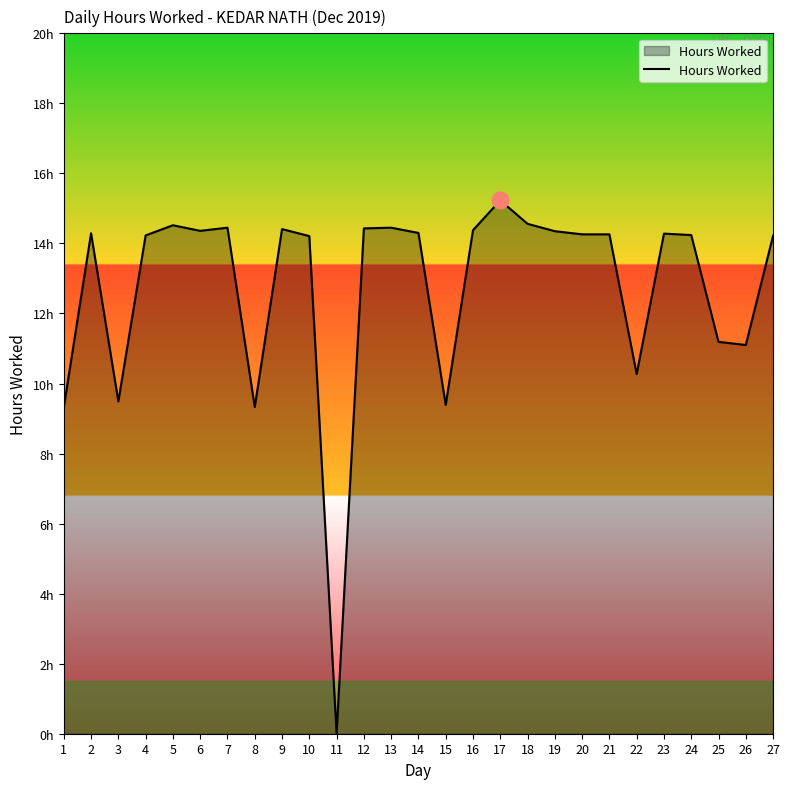

Which label corresponds to the largest value in the chart?

17